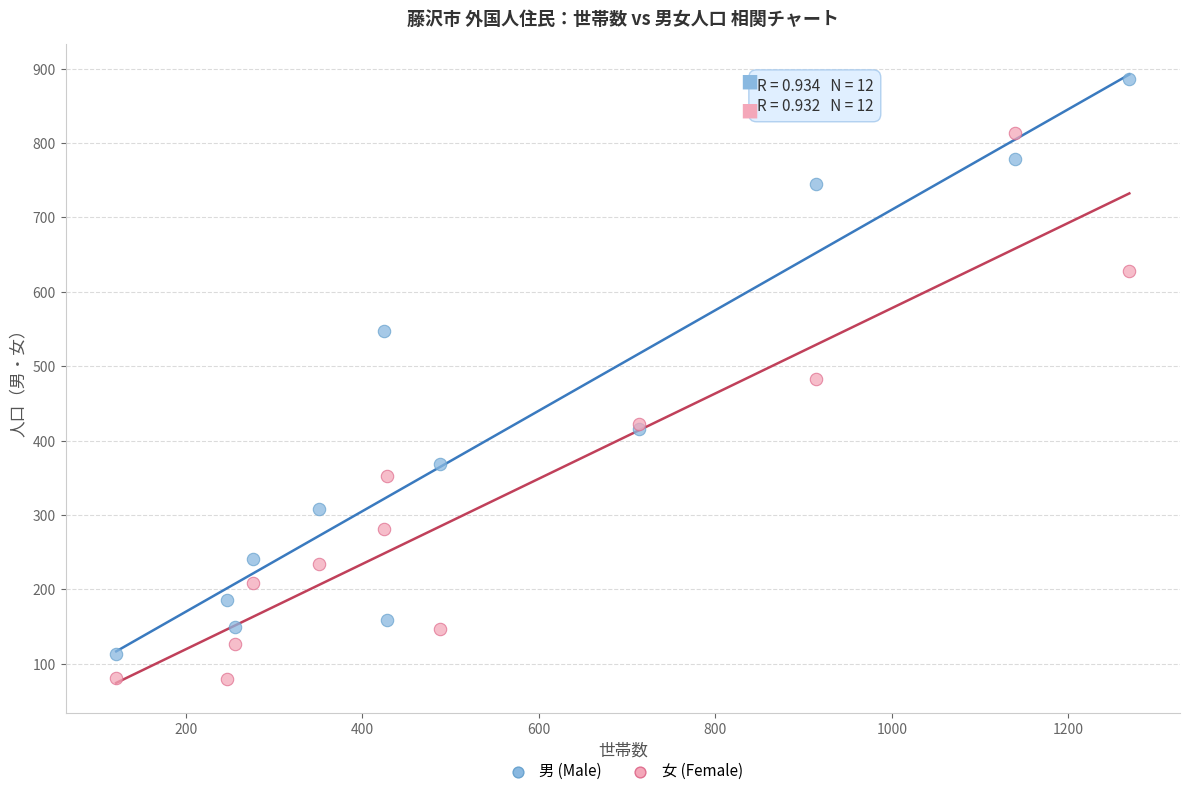

Which series has the widest spread of Y values?

男 (Male)